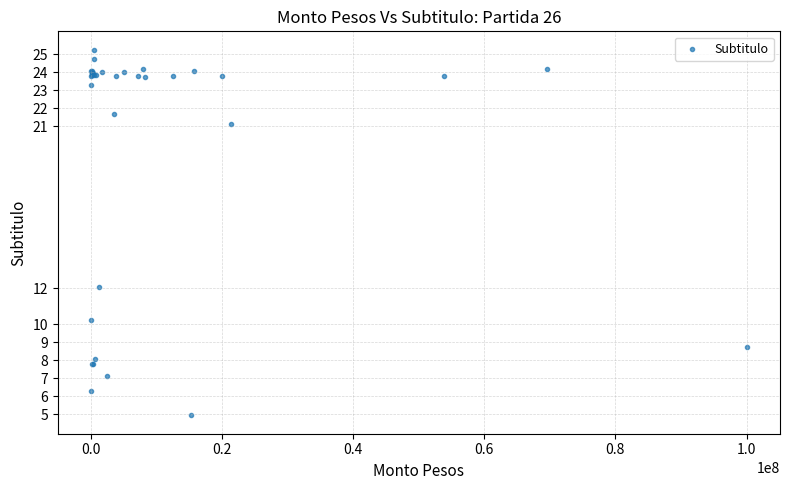

What Y value in the scatter plot is closest to 15?

12.1